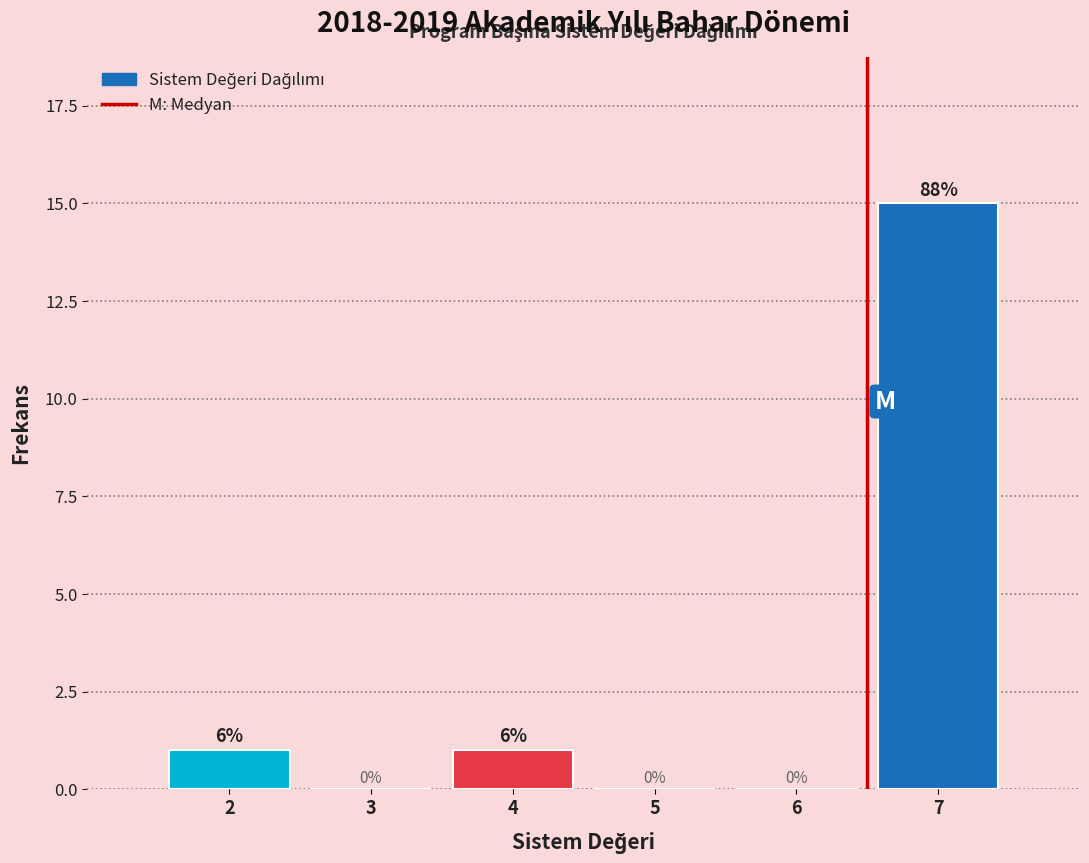

Reading left to right, list all the values displayed in this chart.

2=1	3=0	4=1	5=0	6=0	7=15